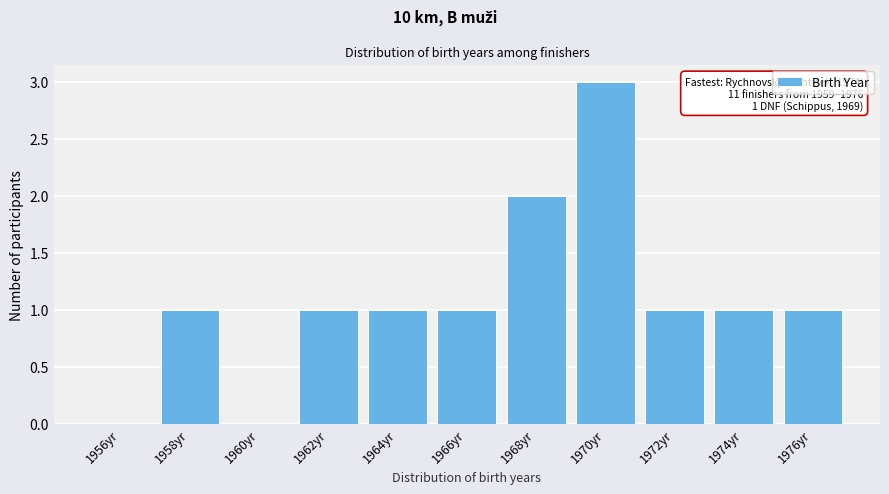

Reading right to left, transcribe all the data shown in this chart.

1976yr=1	1974yr=1	1972yr=1	1970yr=3	1968yr=2	1966yr=1	1964yr=1	1962yr=1	1960yr=0	1958yr=1	1956yr=0